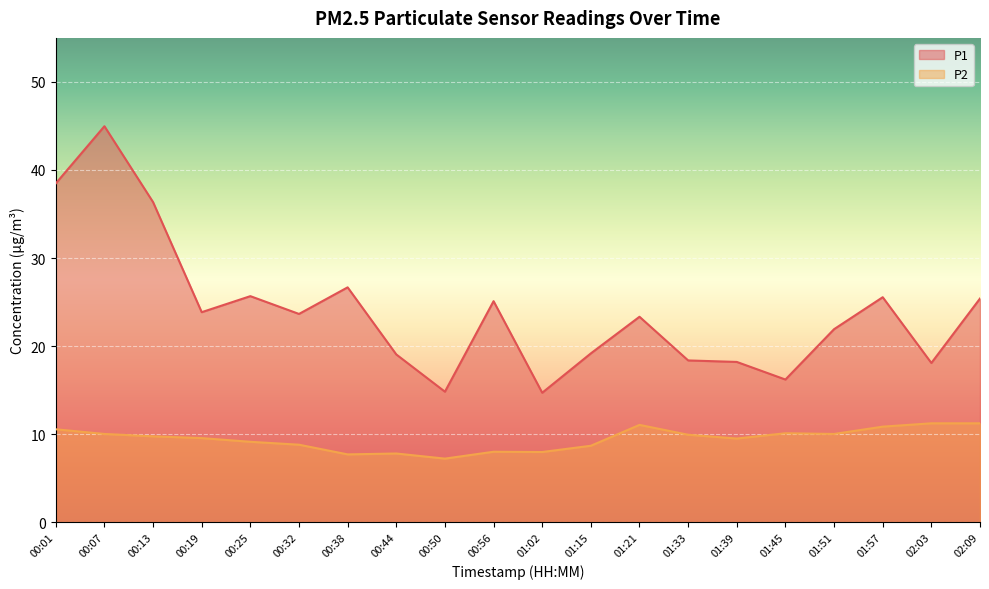

How many interior local peaks does the P2 series have?

4